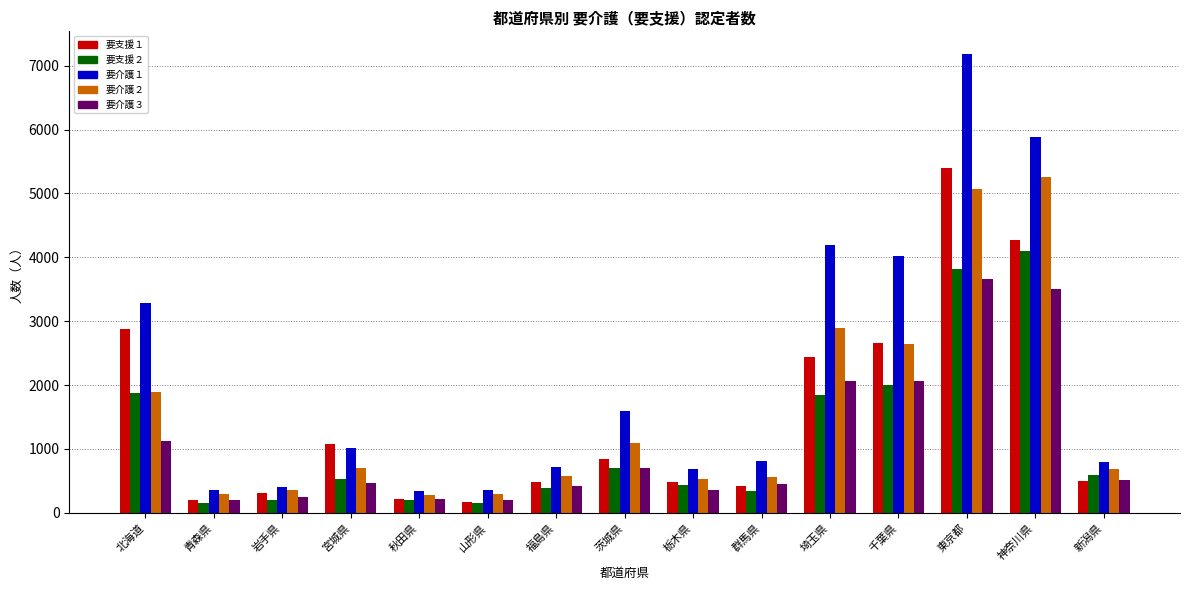

Does the chart contain any negative values?

No